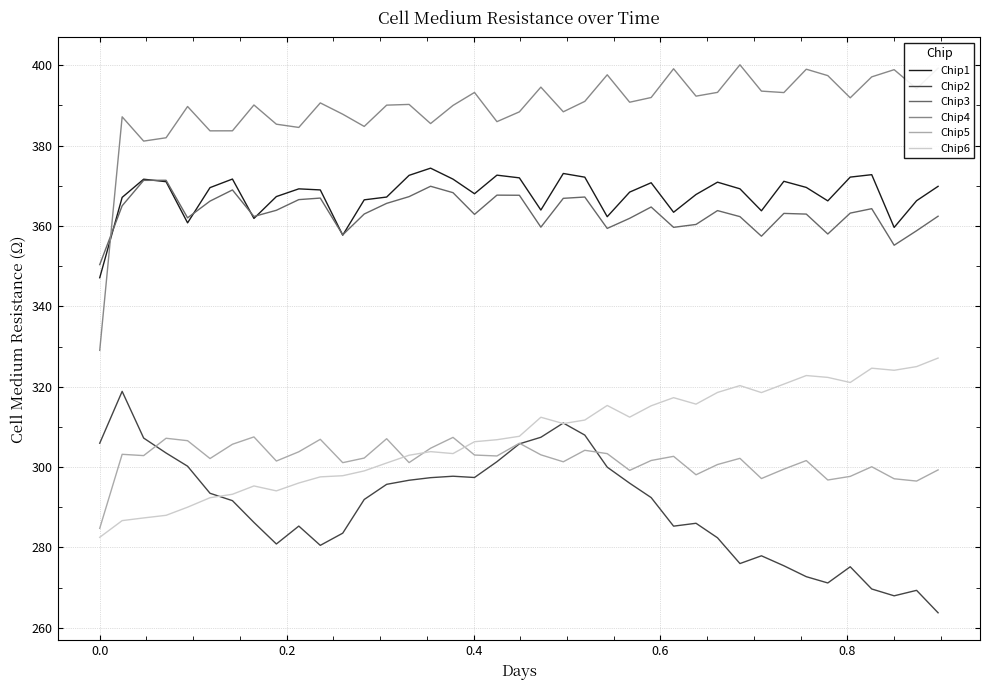

Does the chart have visible grid lines?

Yes